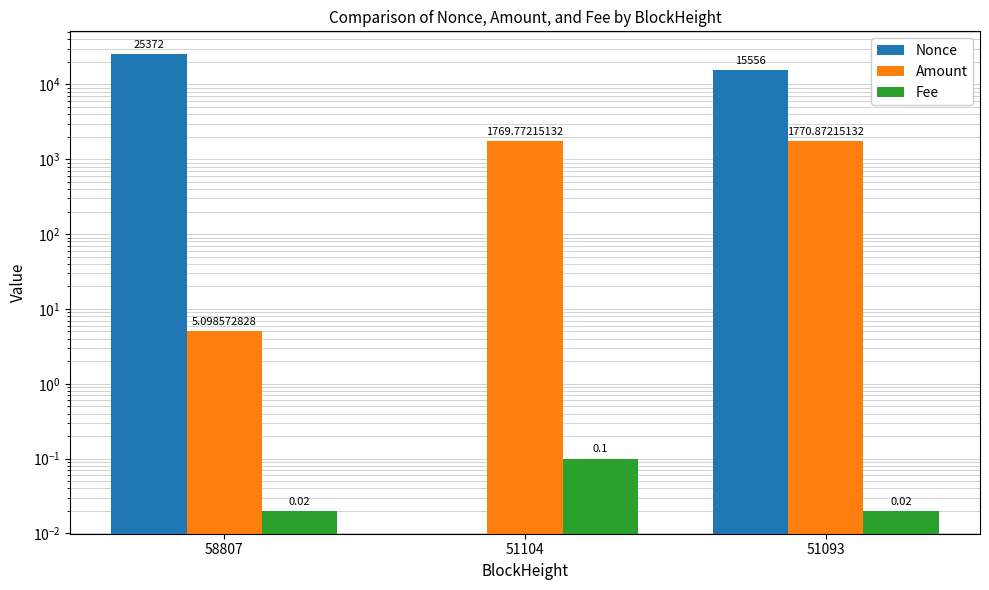

The value of Amount at 51093 is 1770.9. True or false?

True